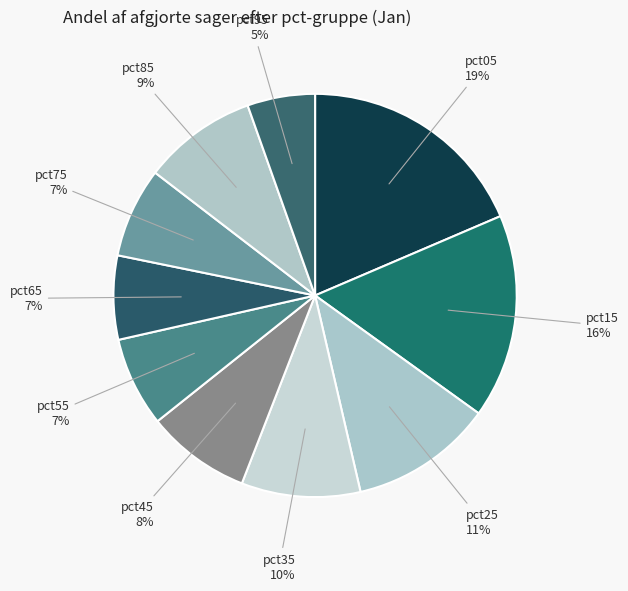

How many segments does this pie chart have?

10